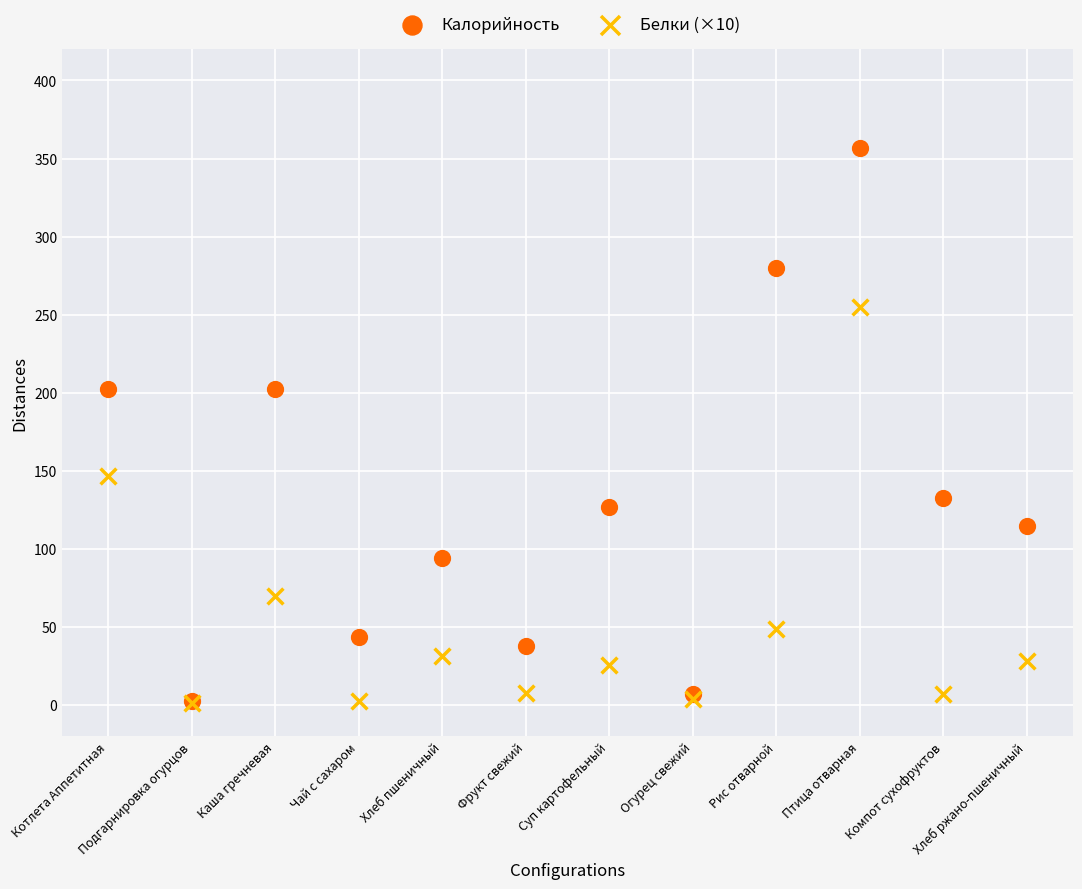

What are all the series names shown in the legend?

Калорийность, Белки (×10)